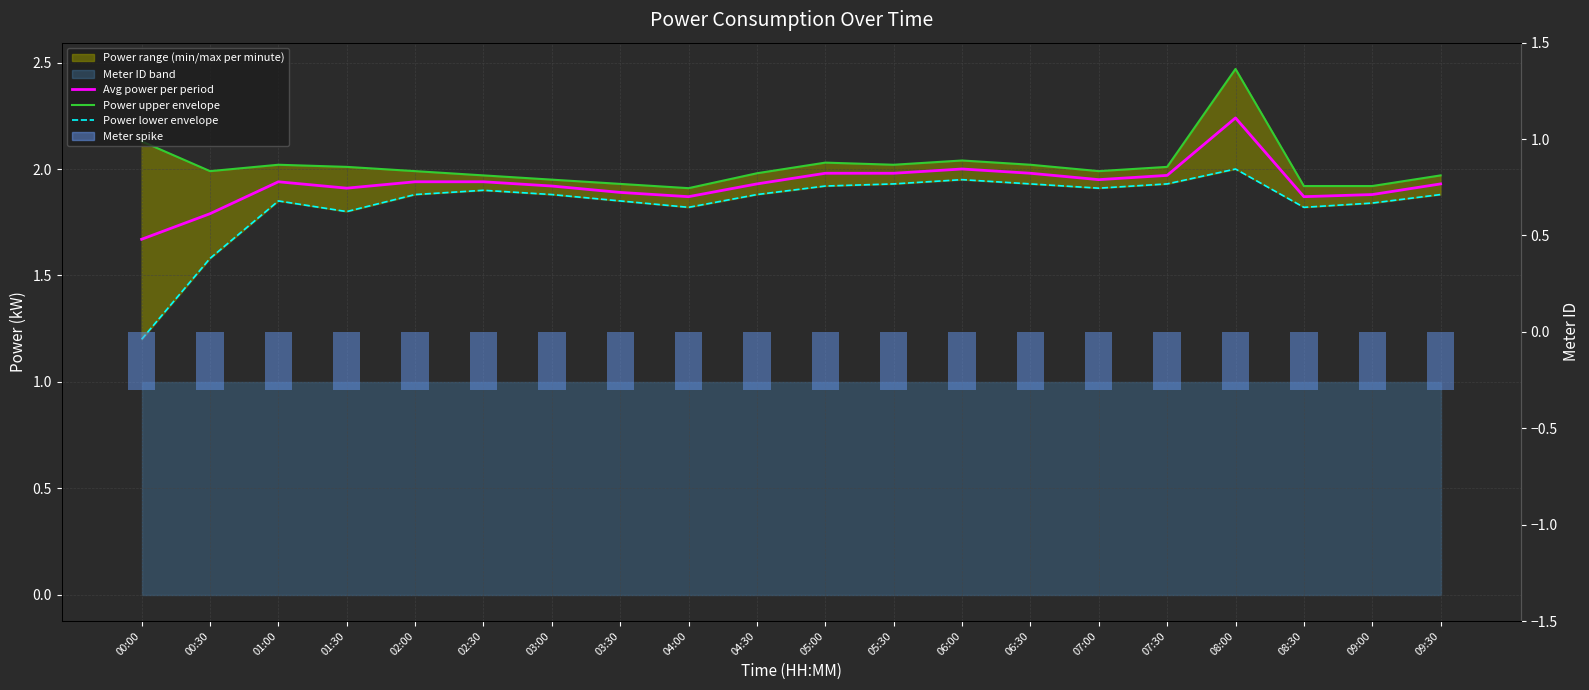

At which category is the sum across all series the highest?

08:00